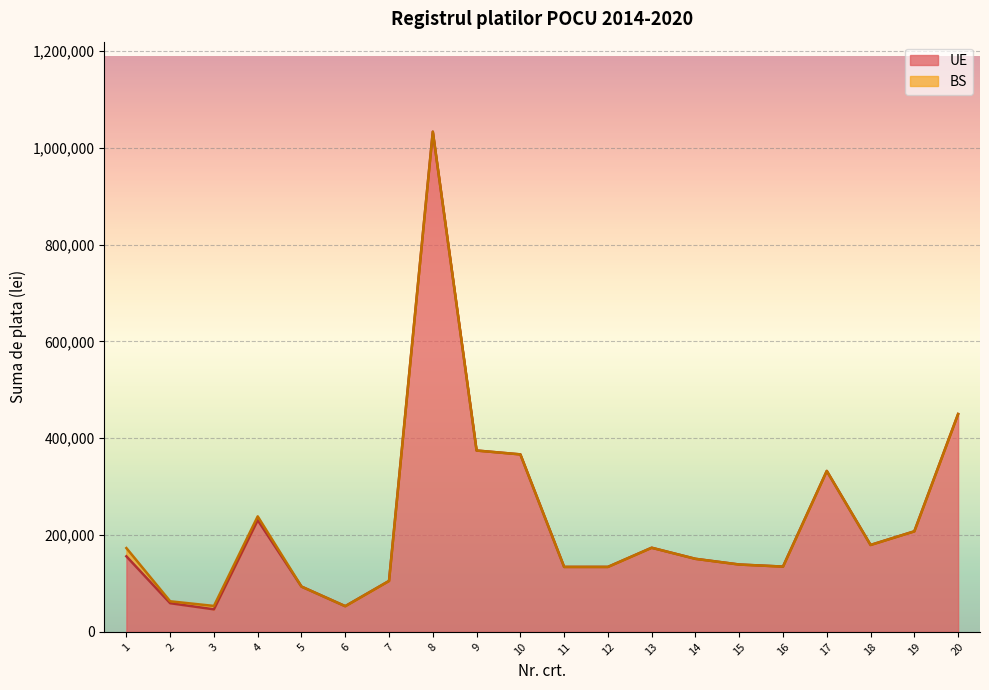

Reading left to right, extract all data points from this chart.

156100.0	59300.0	46600.0	230688.8	93615.3	53149.9	105255.9	1033069.2	374605.6	366638.4	134211.6	134222.4	173805.3	150930.2	139166.2	134886.2	332430.0	179570.0	207716.3	450000.0